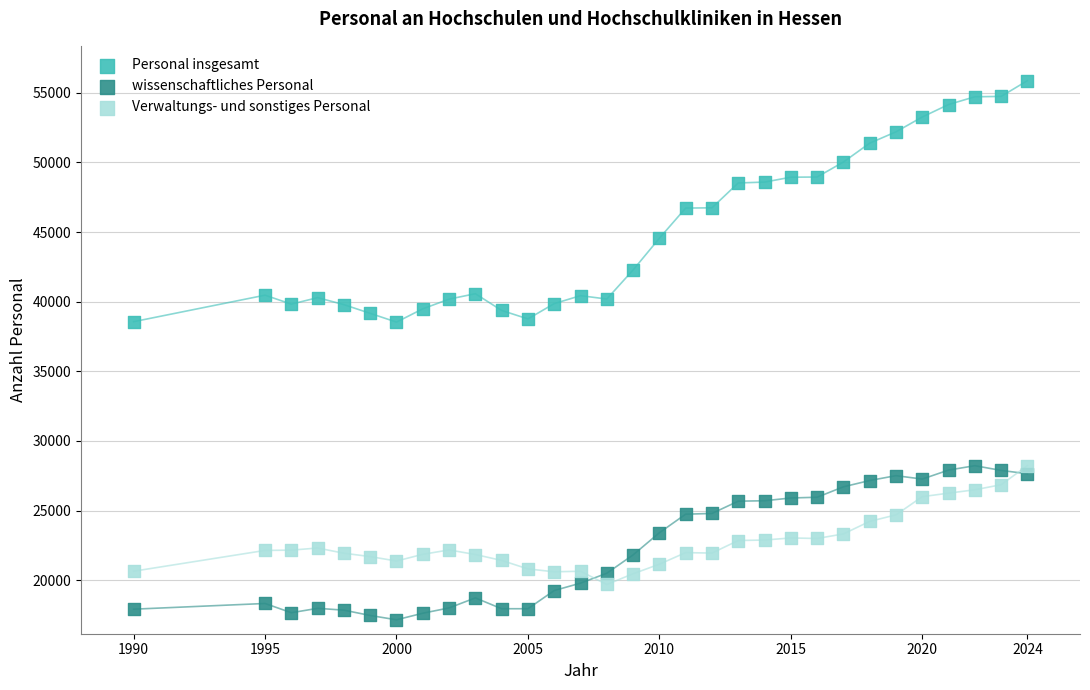

Which series reaches the maximum Y coordinate?

Personal insgesamt